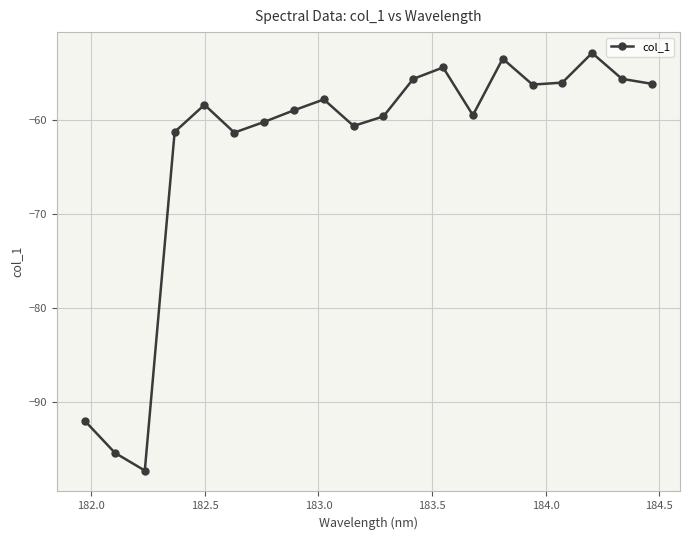

What is the minimum value shown in the chart?

-97.3